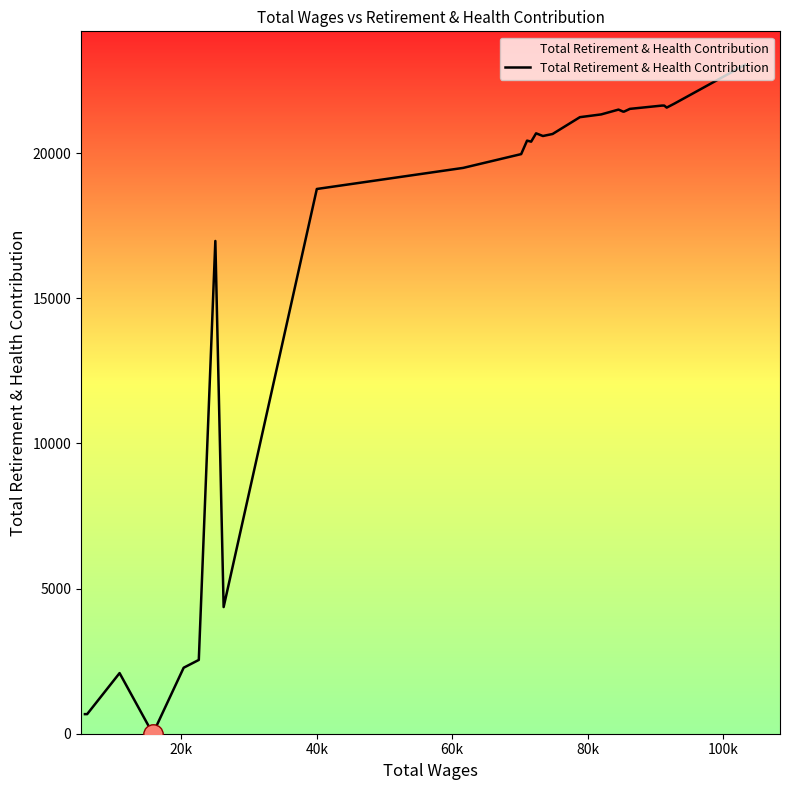

What is the difference between the maximum and minimum values?

23040.3